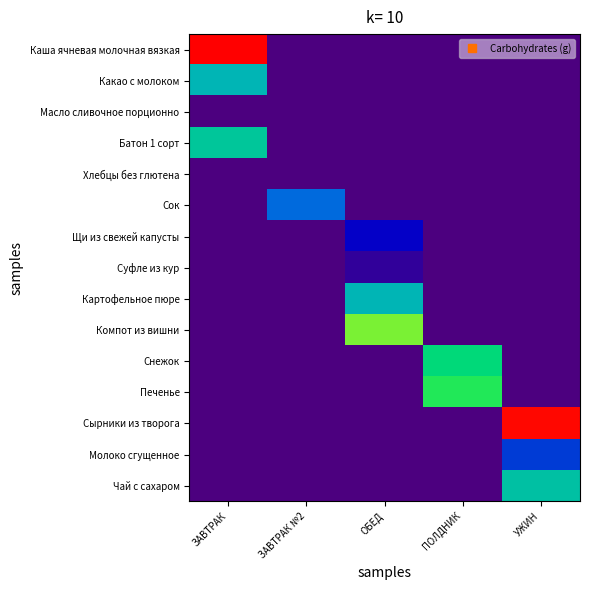

Which series changed the most between ЗАВТРАК №2 and УЖИН?

Сырники из творога